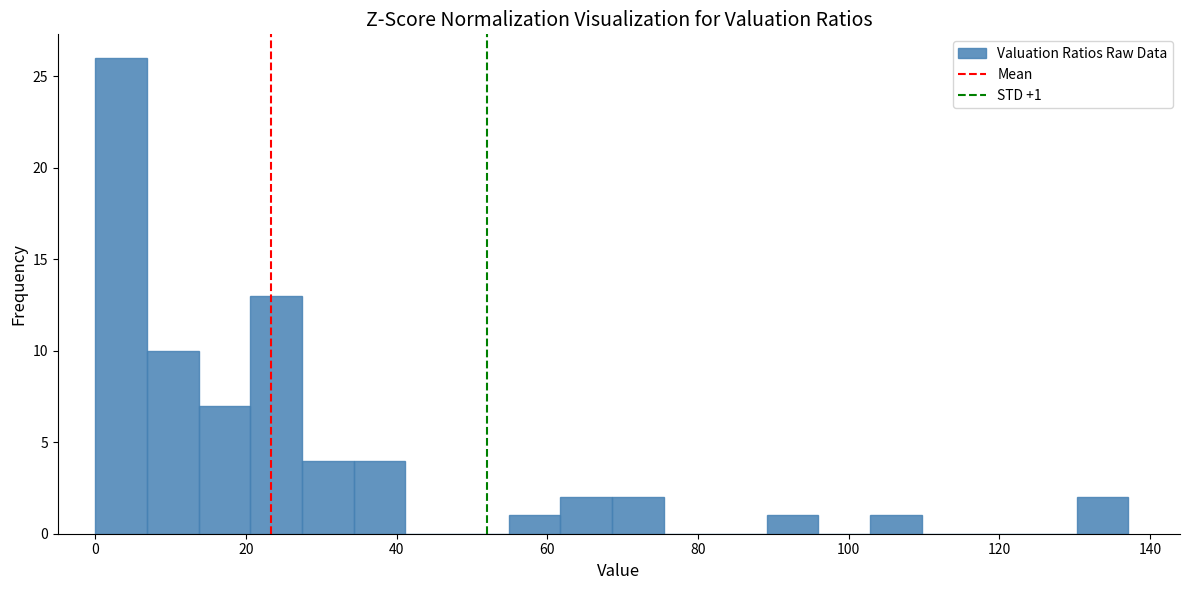

Around what value on the x-axis is the tallest bar? Give the approximate position of its centre, as read against the axis.

4